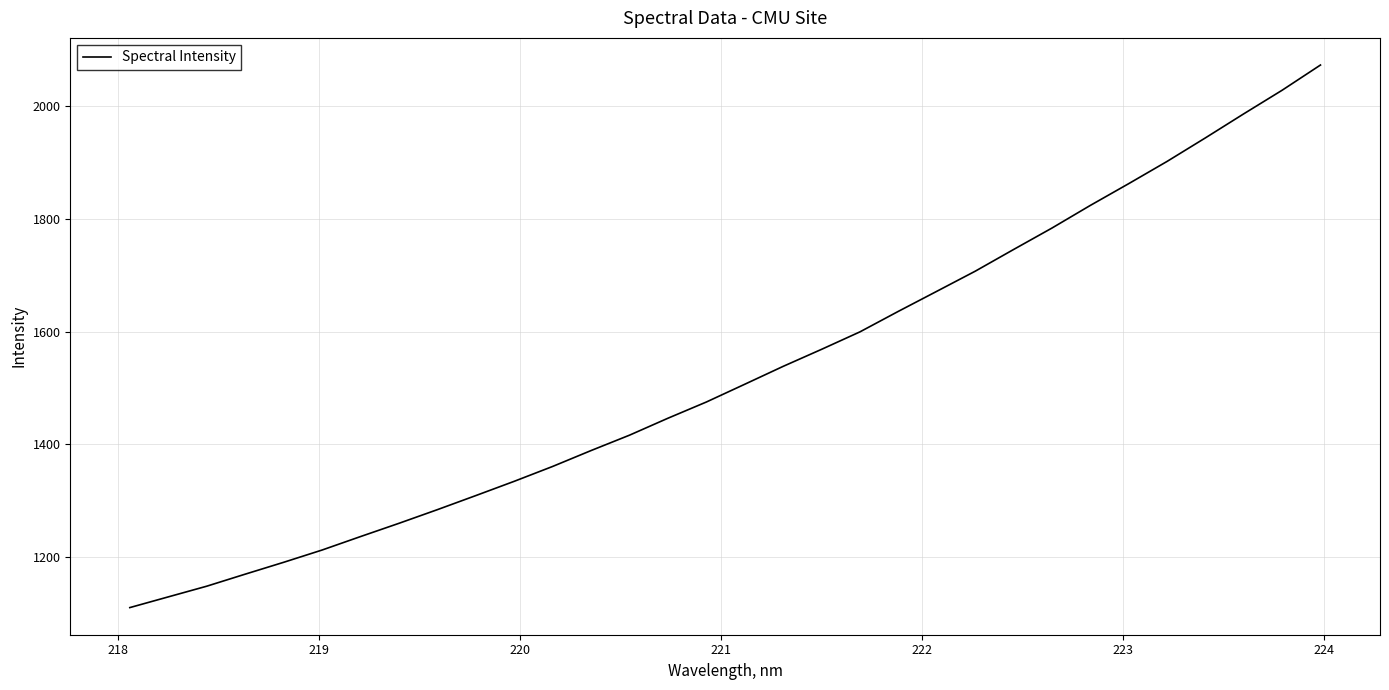

What is the difference between the maximum and minimum values?

964.0